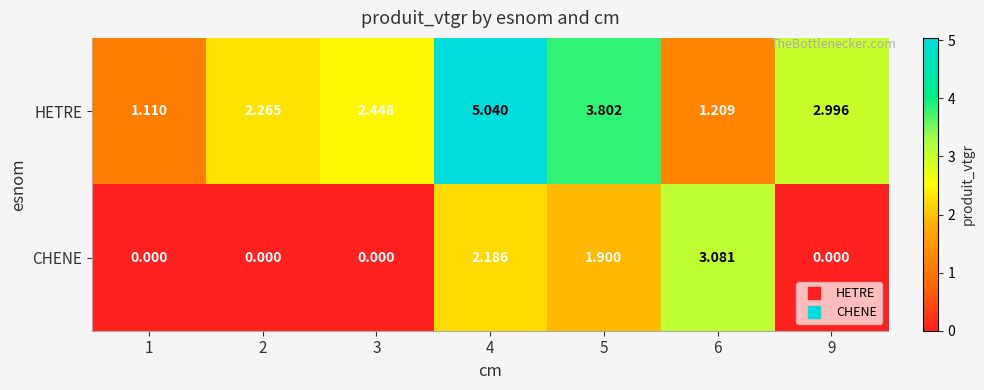

Count the number of data series in this chart.

2